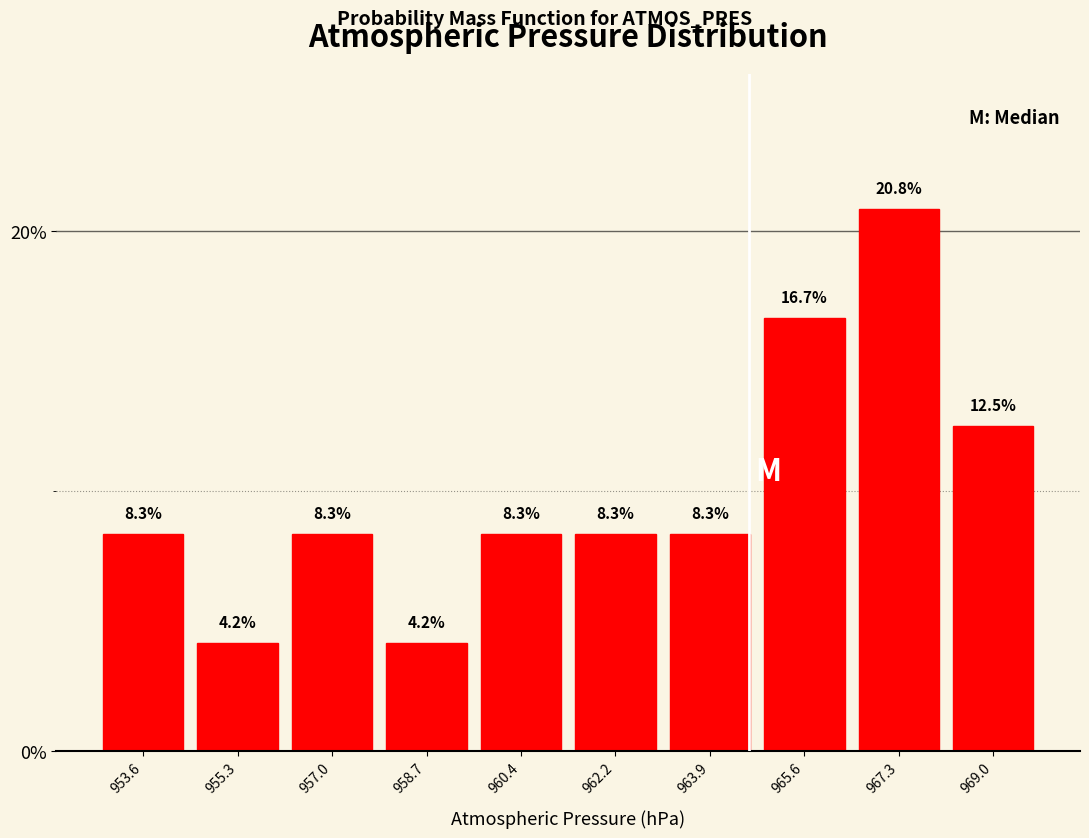

Over which range of the x-axis is the bar tallest?

966.46 to 968.18